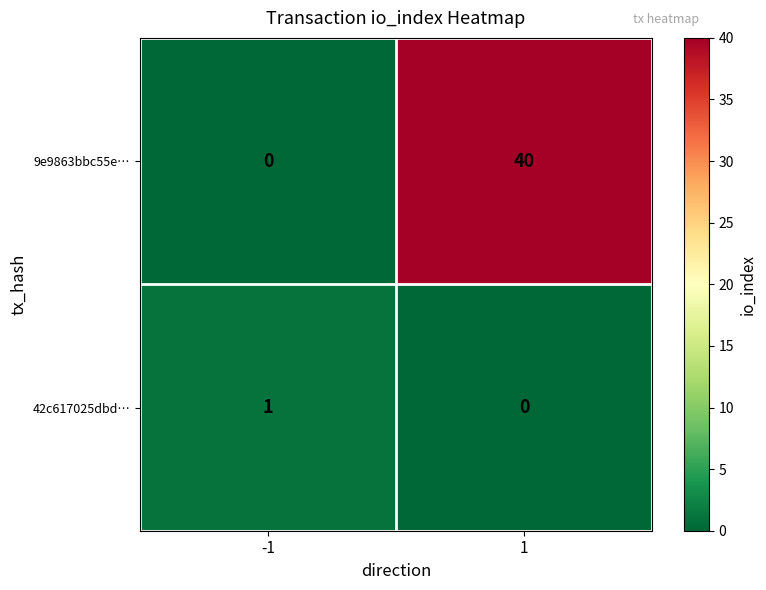

What is the greatest value displayed?

40